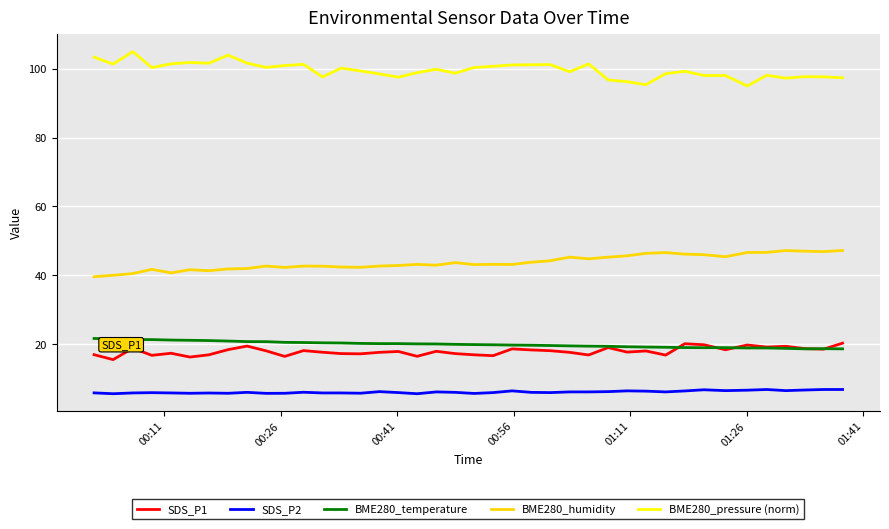

What is the lowest value of the BME280_humidity series?

39.6